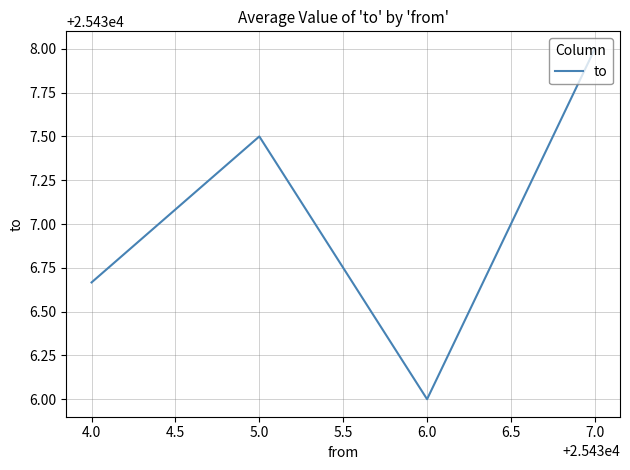

What position from the right is 5.0?

3